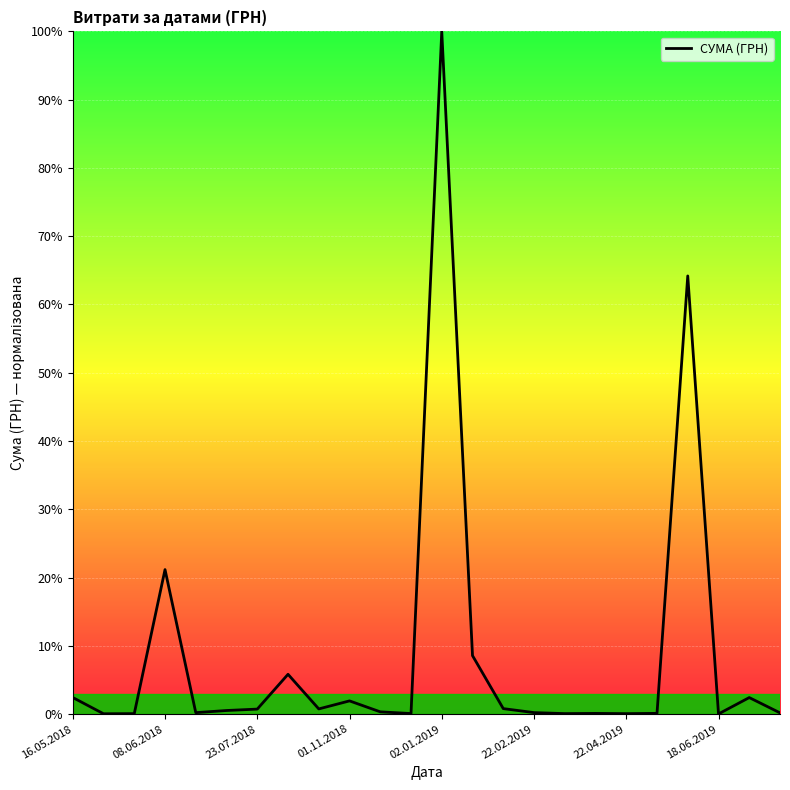

What is the greatest value displayed?

100.0